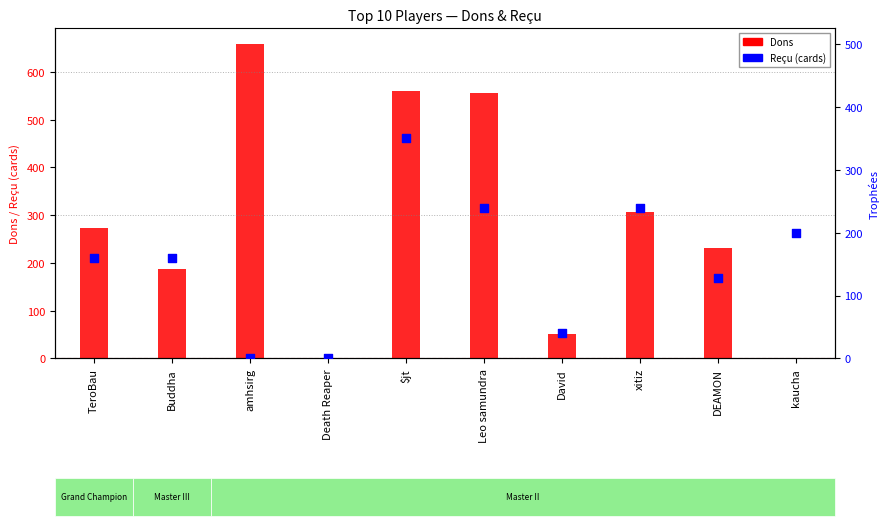

At which category is the sum across all series the highest?

$jt